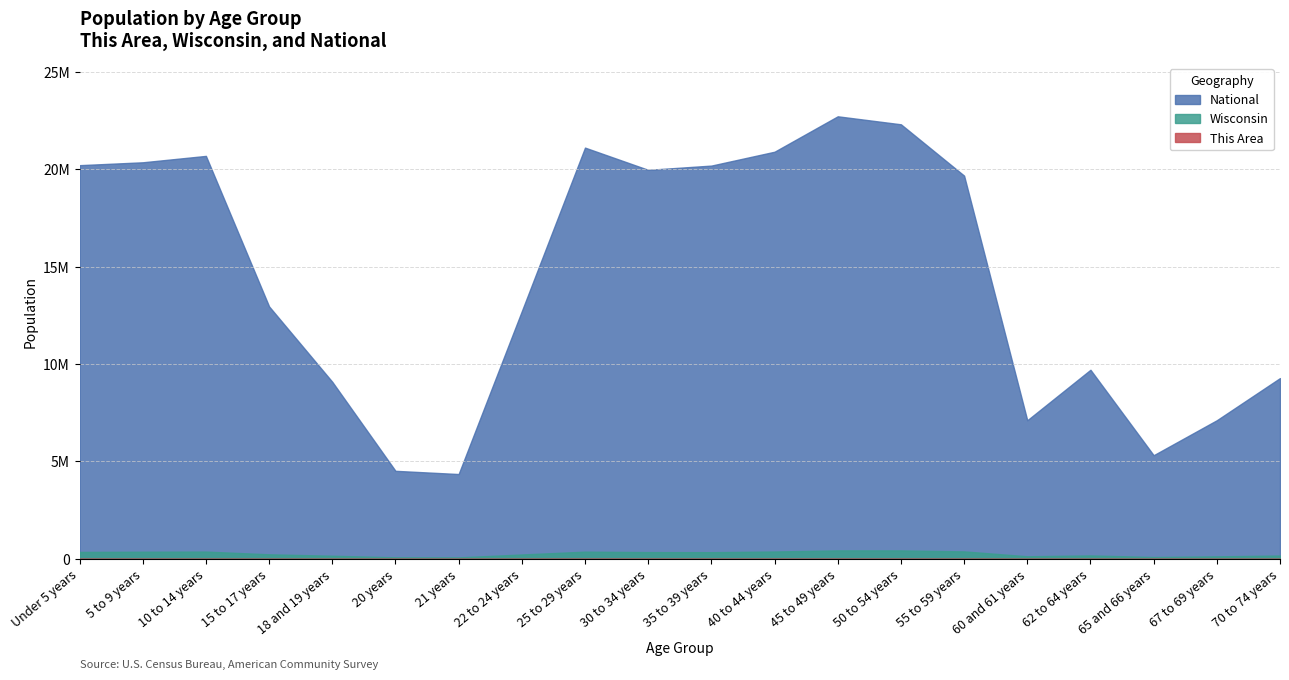

At how many categories does at least one series exceed 19360627?

10